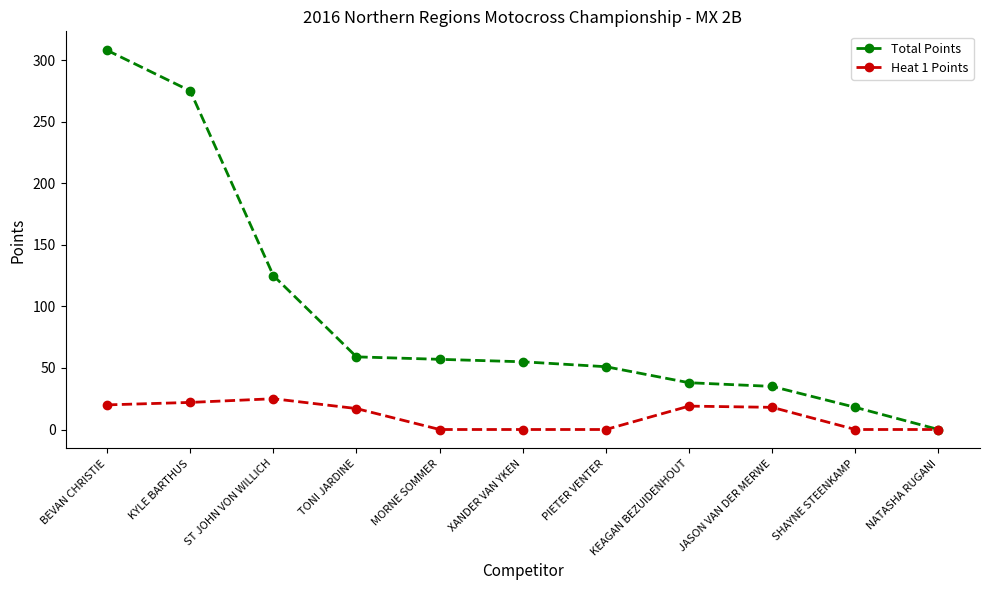

What is the highest value of the Total Points series?

308